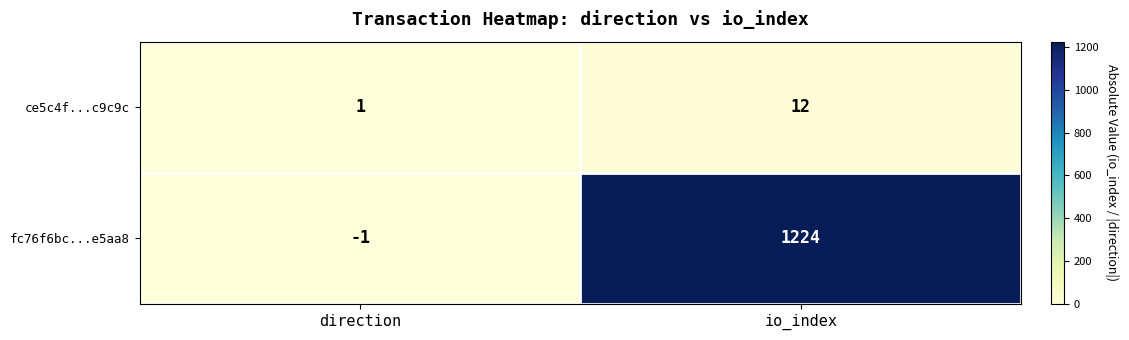

Rank the series by their average value, from lowest to highest.

ce5c4f...c9c9c, fc76f6bc...e5aa8